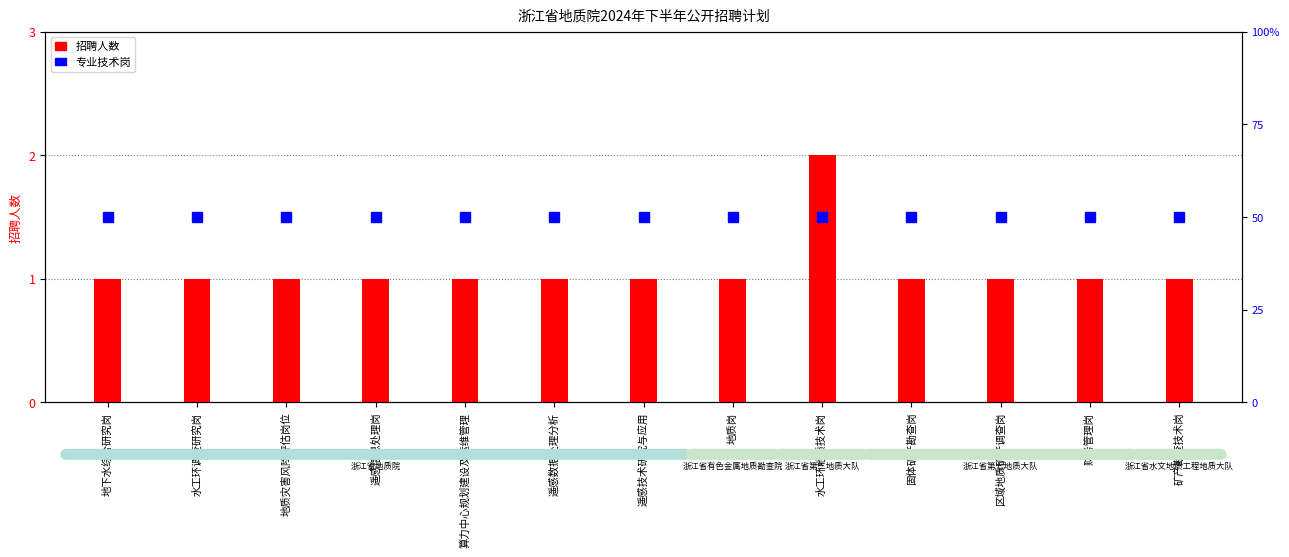

Which has a higher value, 遥感数据处理分析 or 地质岗?

遥感数据处理分析